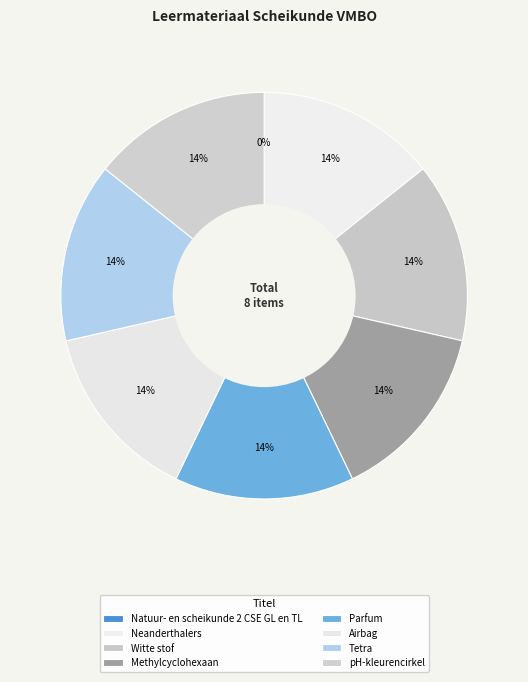

Between Neanderthalers and Parfum, which is larger?

Parfum